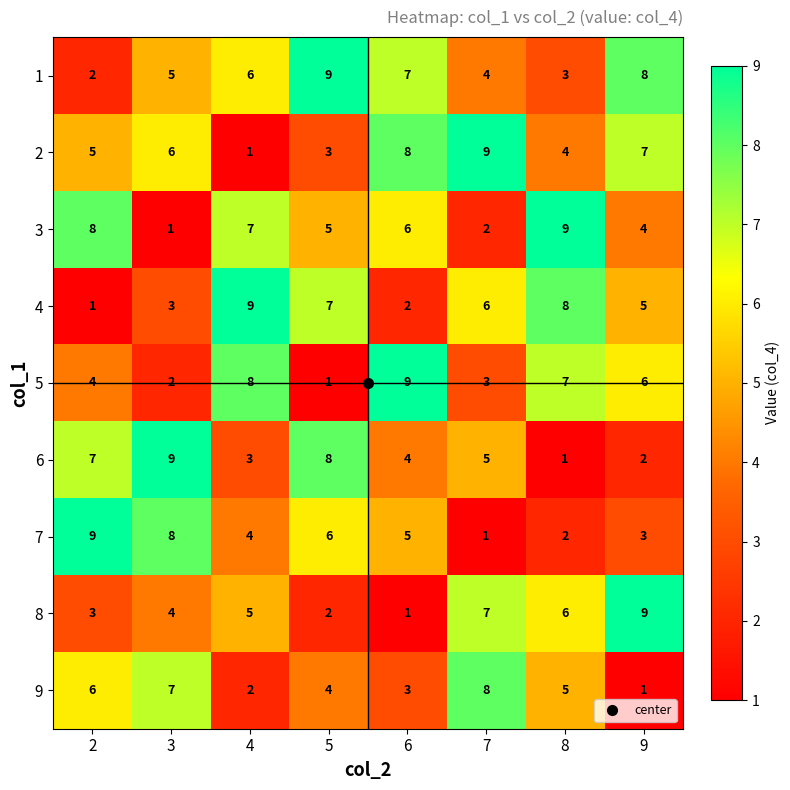

Rank the categories by 9 value from highest to lowest.

7, 3, 2, 8, 5, 6, 4, 9